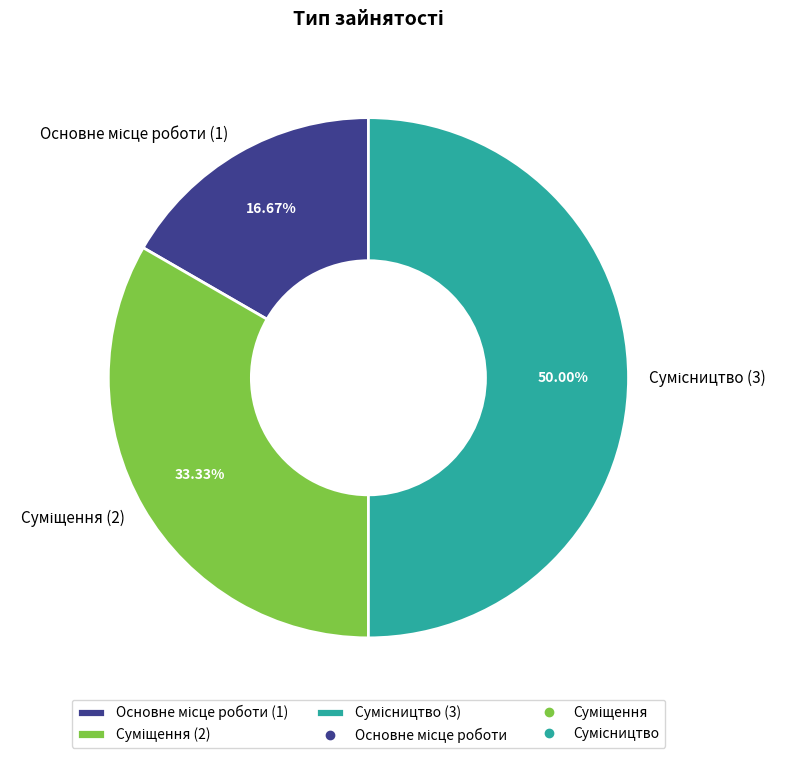

Which has a higher value, Суміщення or Основне місце роботи?

Суміщення